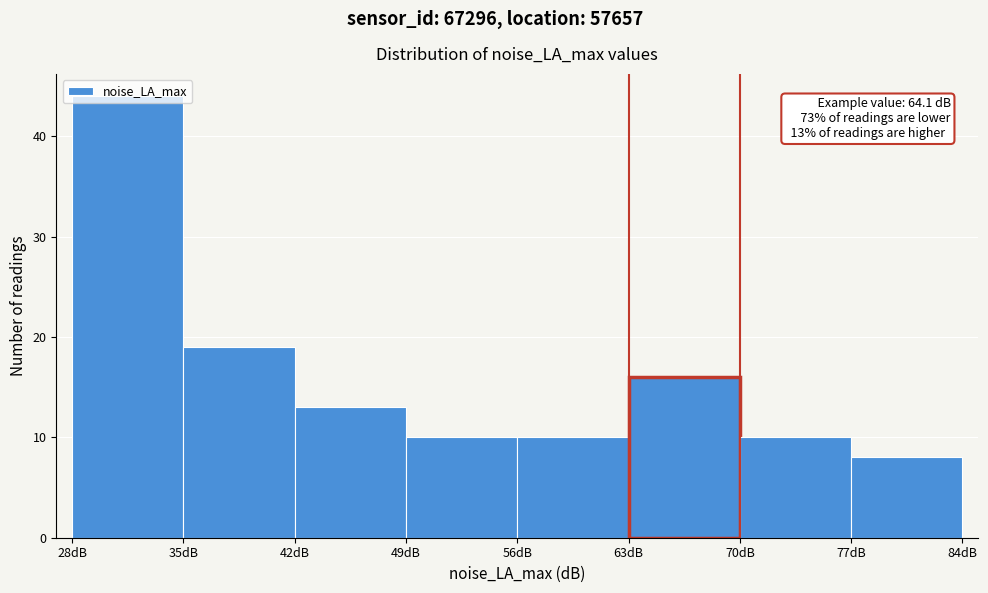

Which range on the x-axis has the tallest bar?

28 to 35